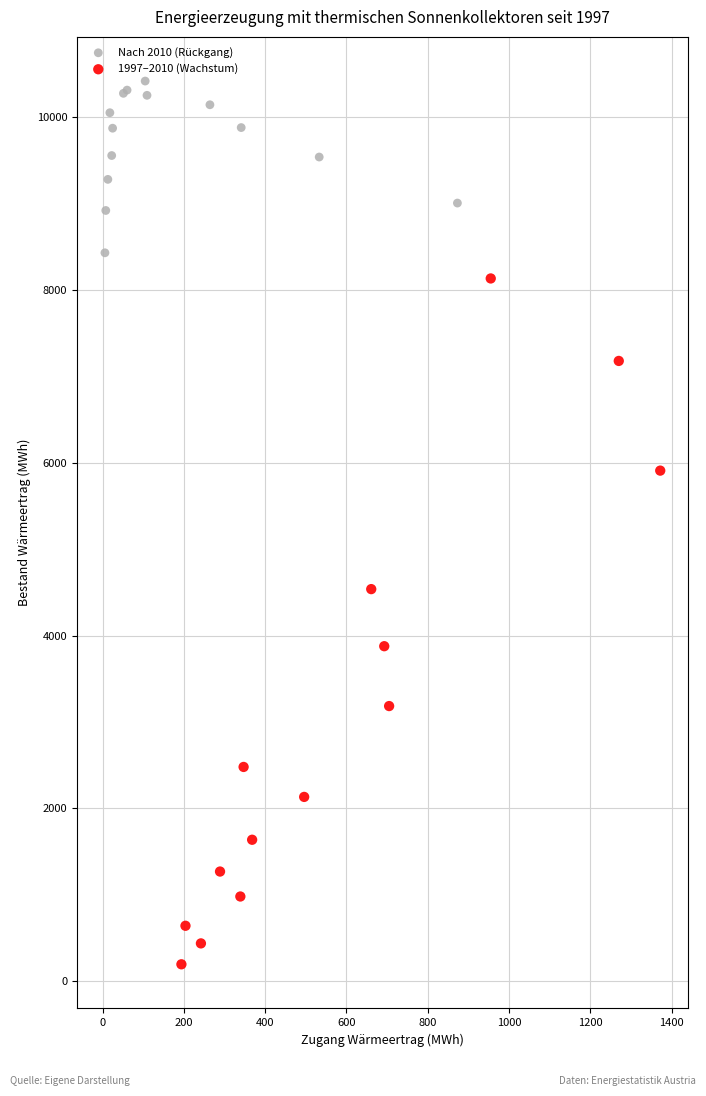

Which series has the largest Y range (max minus min)?

1997–2010 (Wachstum)